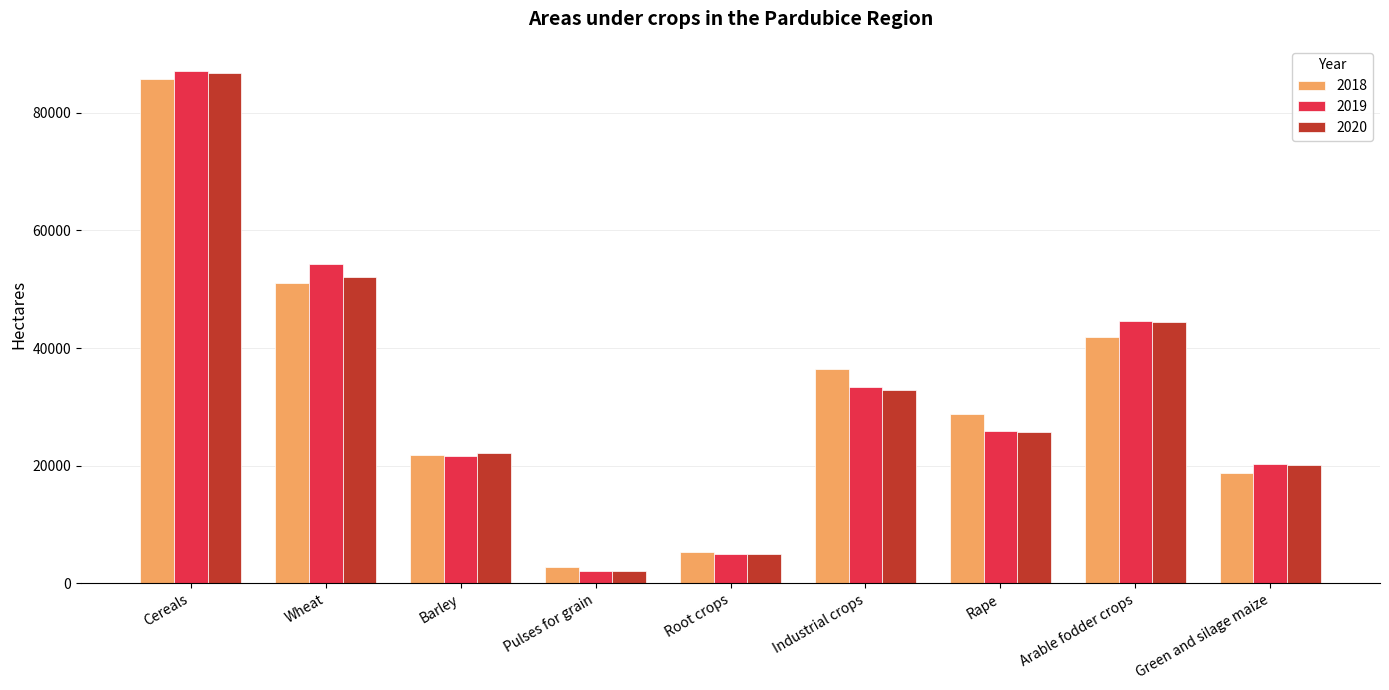

What is the sum of all 2018 values?

292388.7